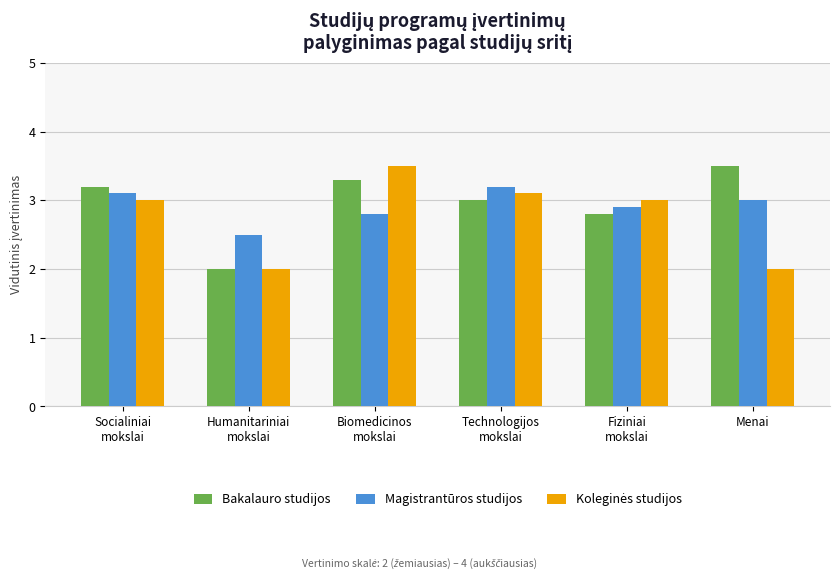

The Bakalauro studijos series shows 1.8 at Technologijos
mokslai. True or false?

False